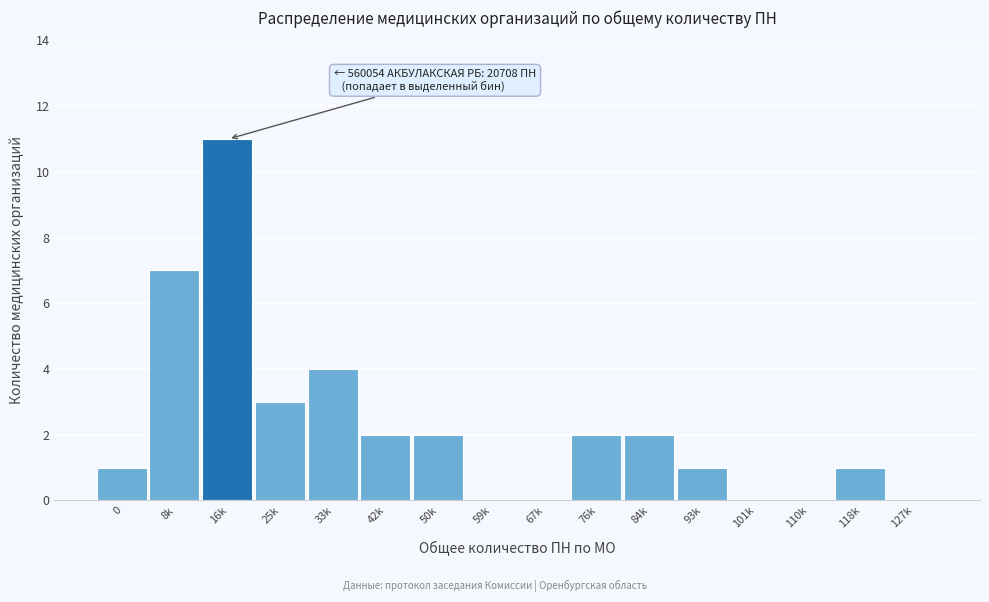

Reading right to left, what are all the values shown in this chart?

127k=0	118k=1	110k=0	101k=0	93k=1	84k=2	76k=2	67k=0	59k=0	50k=2	42k=2	33k=4	25k=3	16k=11	8k=7	0=1